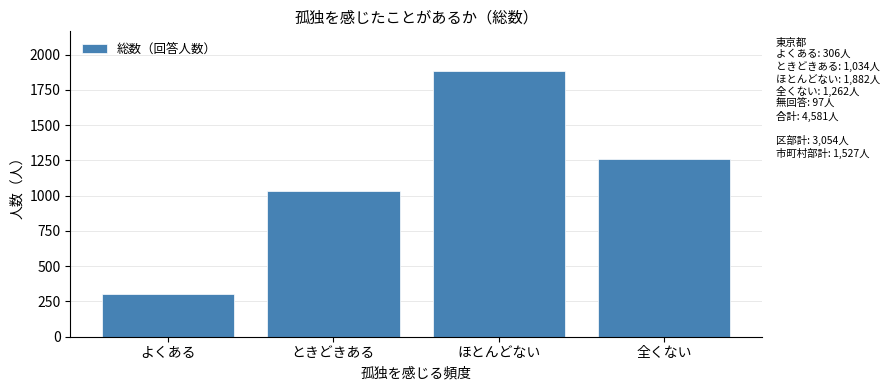

Reading left to right, transcribe all the data shown in this chart.

よくある=306	ときどきある=1034	ほとんどない=1882	全くない=1262